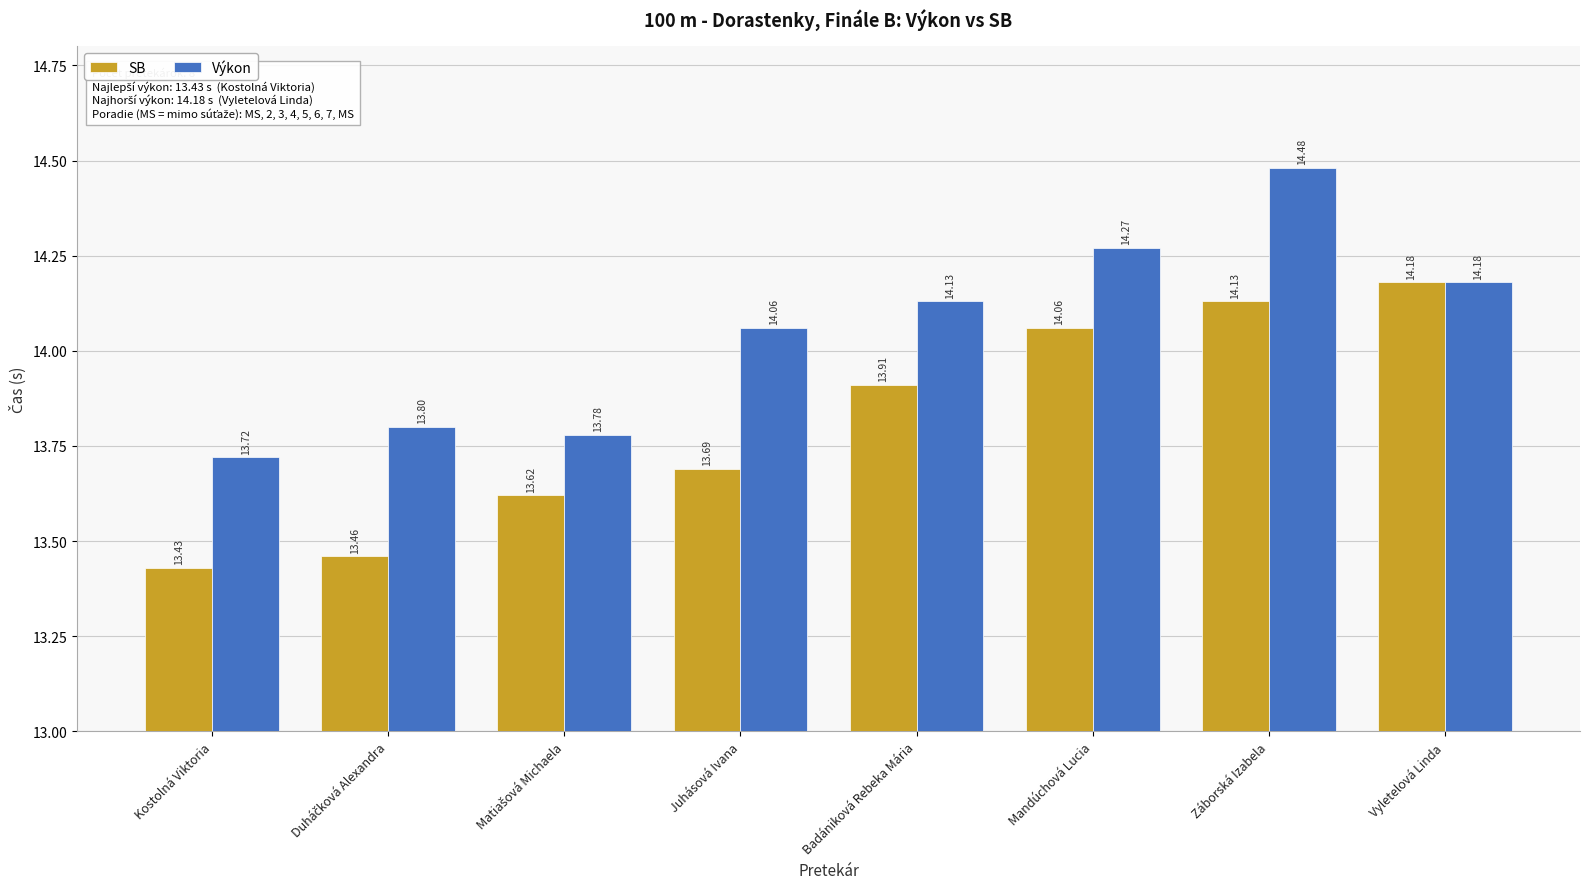

The value of Výkon at Záborská Izabela is 14.5. True or false?

True